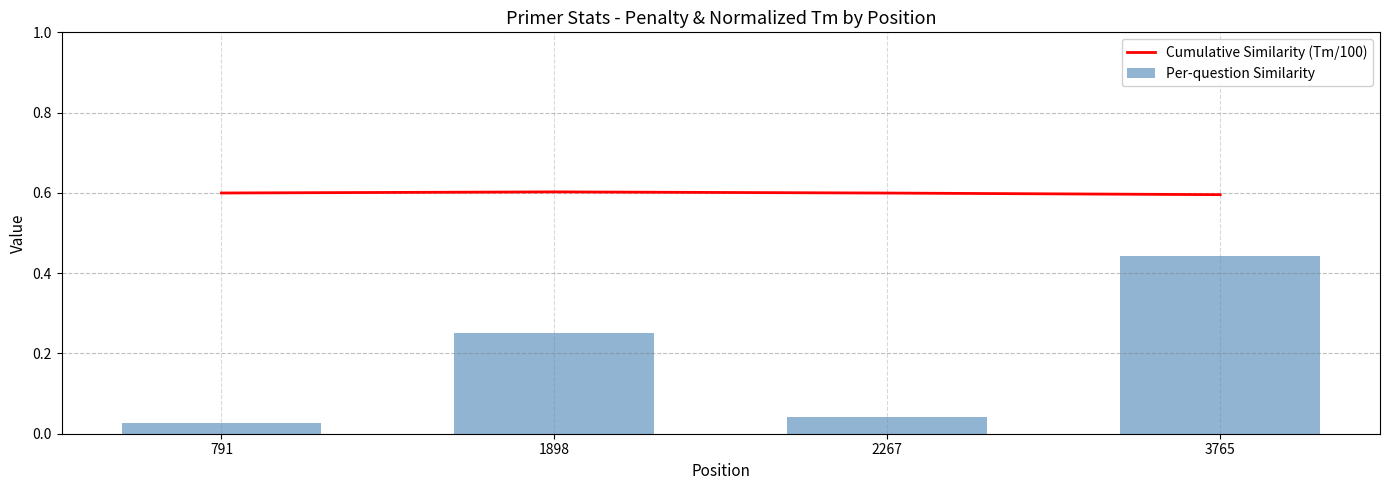

What value does the Cumulative Similarity (Tm/100) series have at 3765?

0.6